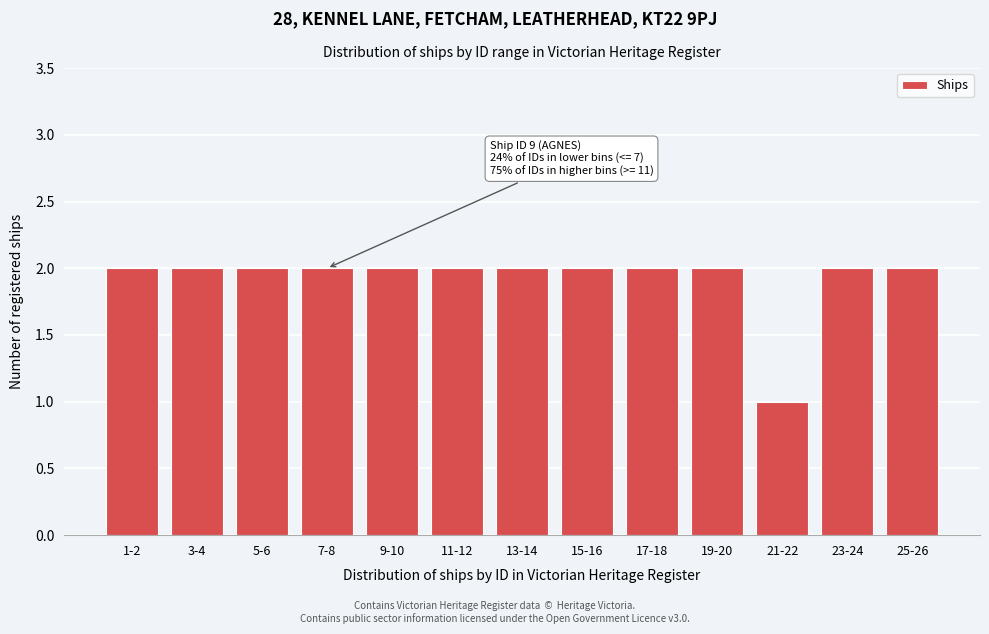

Reading right to left, extract all data points from this chart.

25-26=2	23-24=2	21-22=1	19-20=2	17-18=2	15-16=2	13-14=2	11-12=2	9-10=2	7-8=2	5-6=2	3-4=2	1-2=2